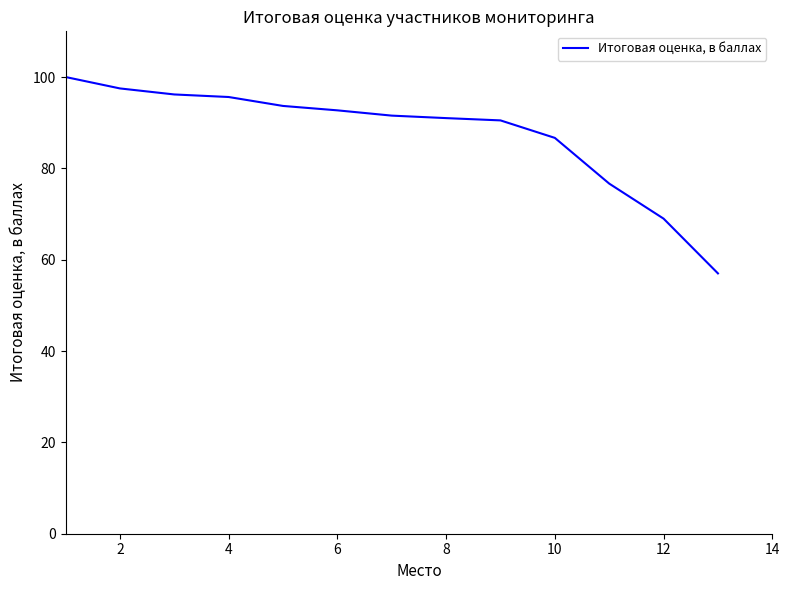

What is the difference between the maximum and minimum values?

43.0